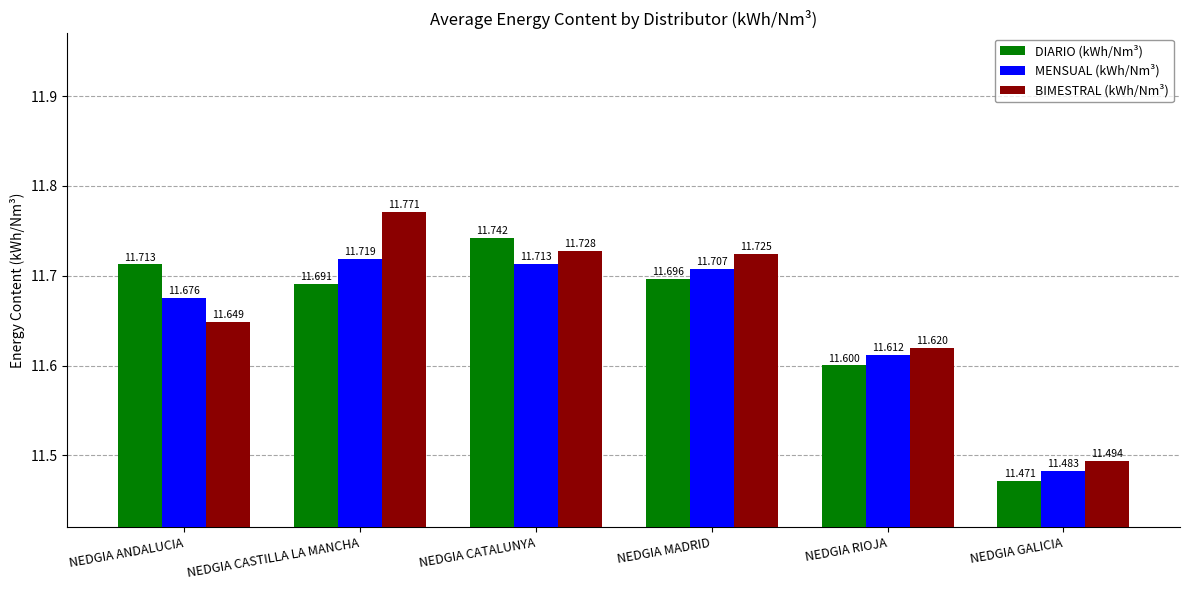

What position from the left is NEDGIA MADRID?

4